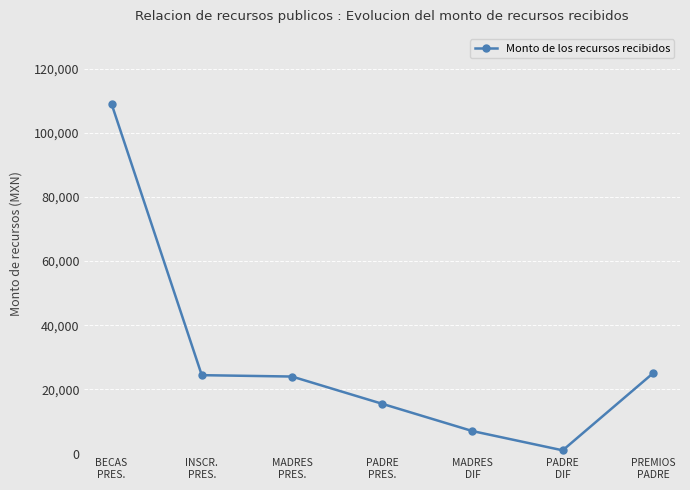

True or false: there are more than 2 points higher than both neighbors.

False